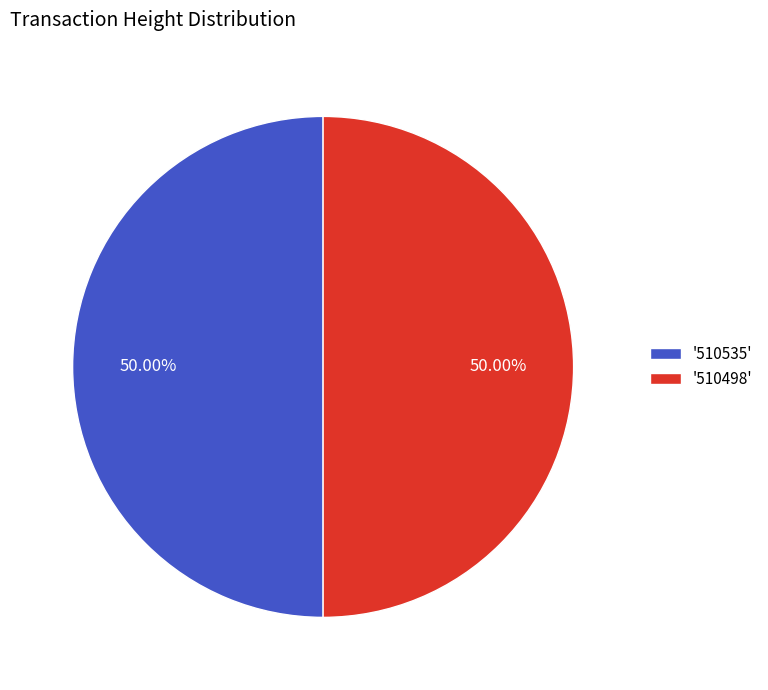

Is the sum of '510535' and '510498' greater than half?

Yes